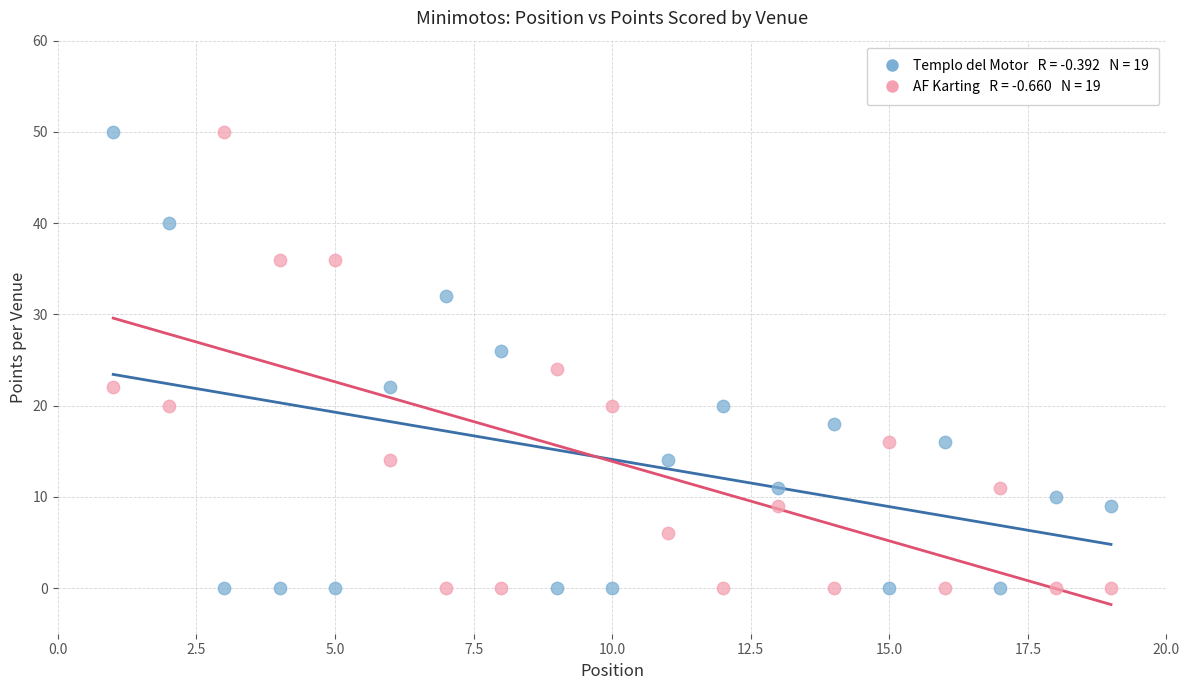

Across all data points, what is the range of Y values (max minus min)?

50